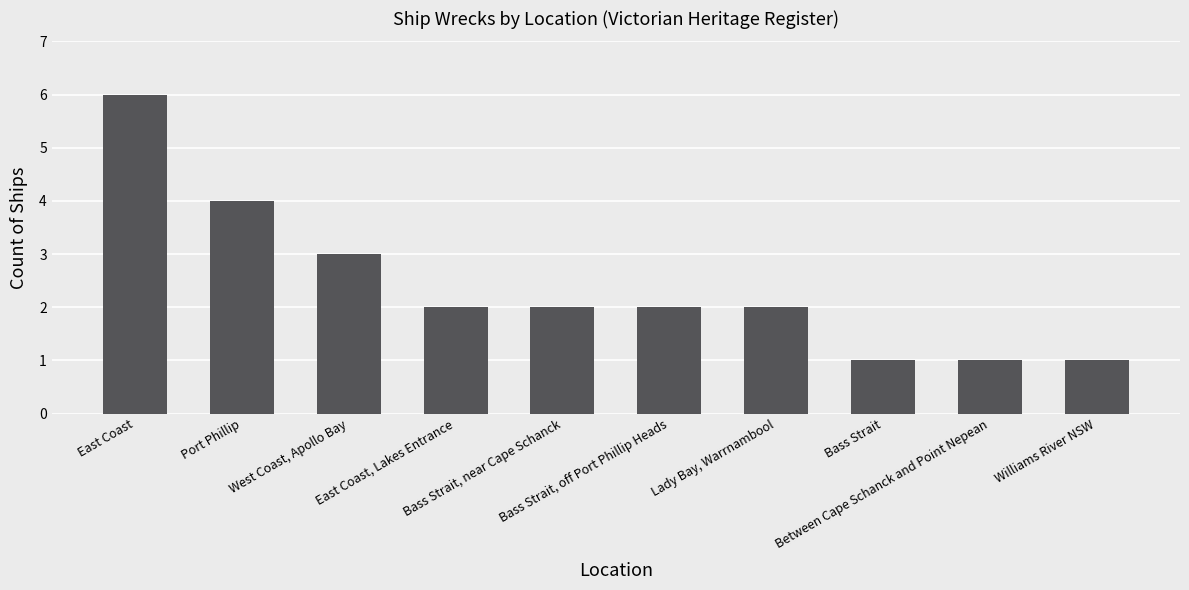

What is the change in value from West Coast, Apollo Bay to Williams River NSW?

-2